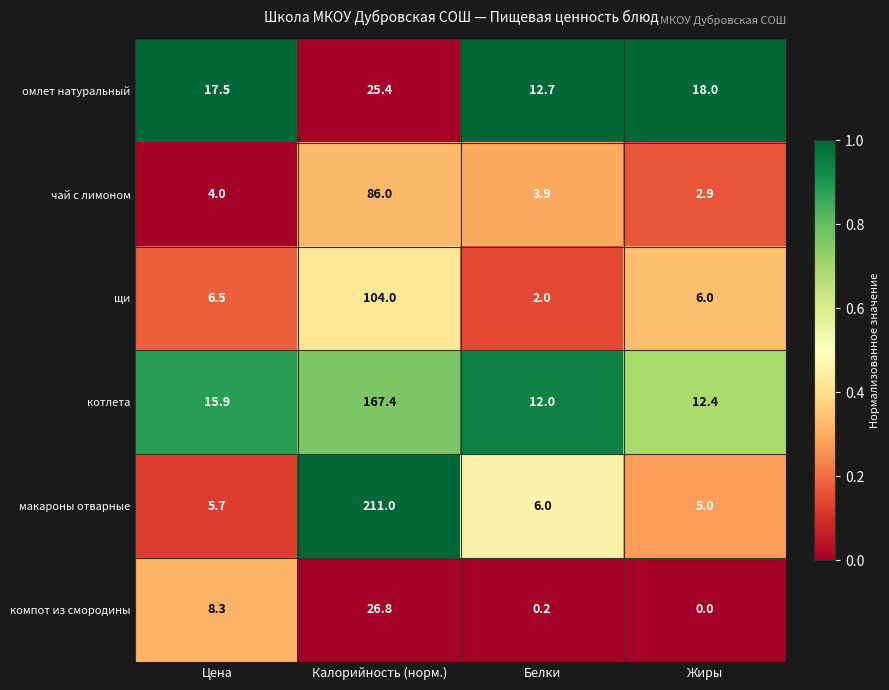

Rank the series by their maximum value, from lowest to highest.

омлет натуральный, компот из смородины, чай с лимоном, щи, котлета, макароны отварные